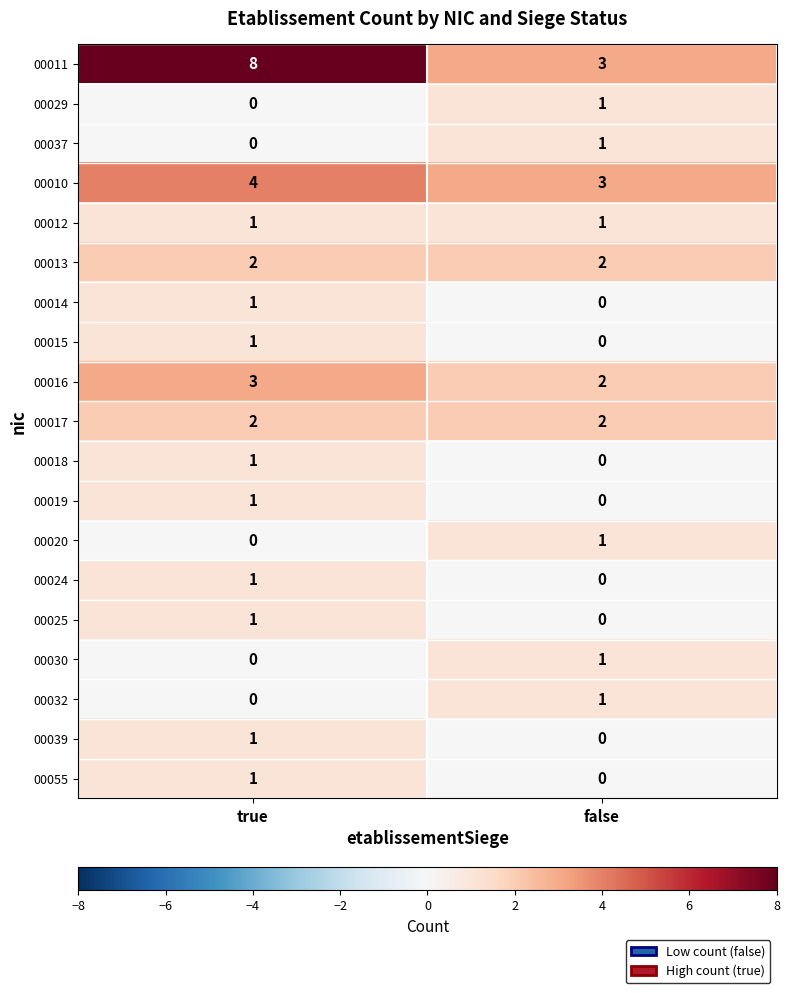

Between true and false, which series saw the biggest shift?

00011